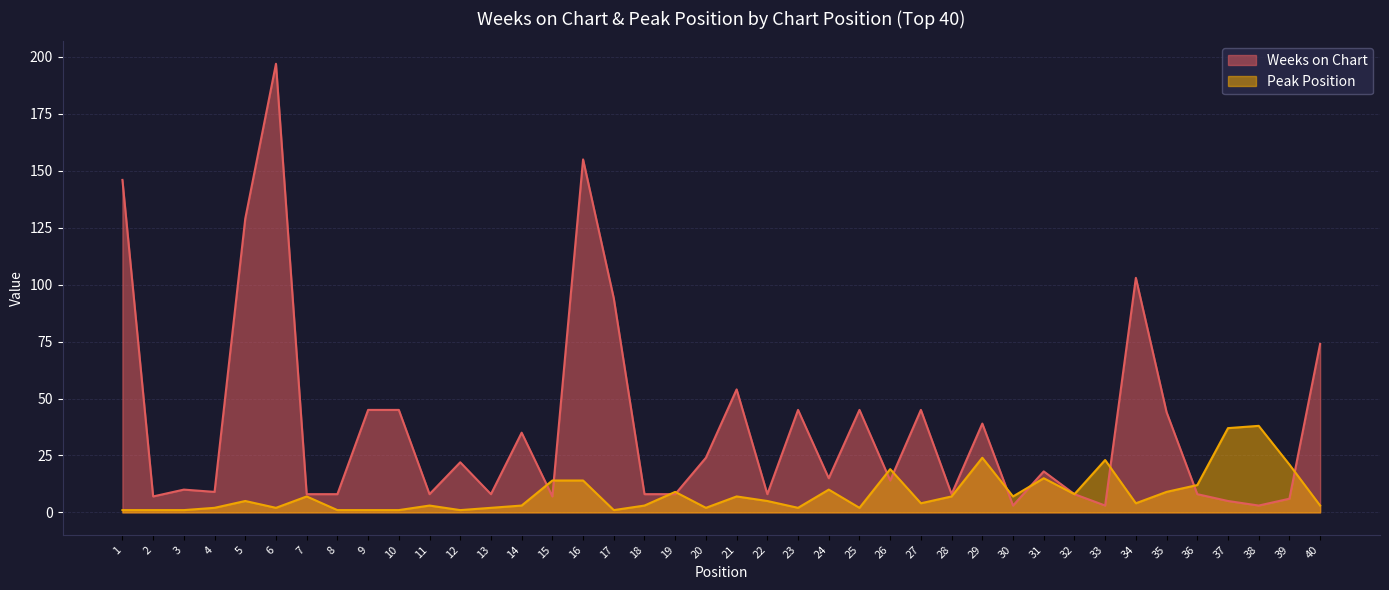

What value does the Peak Position series have at 14?

3